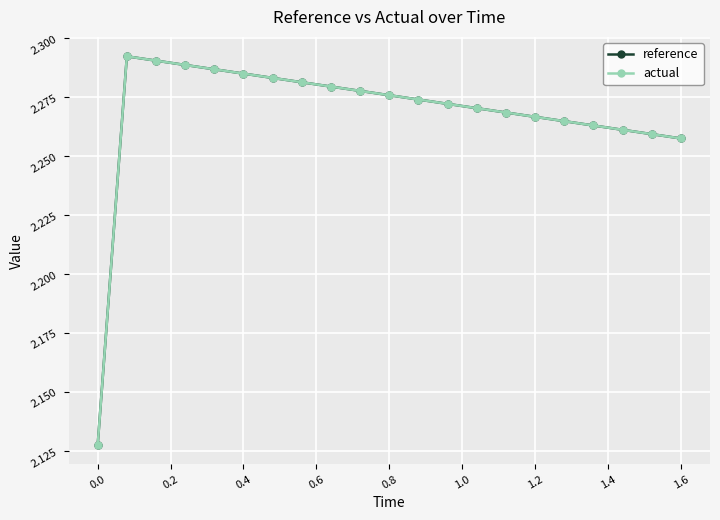

Count the reference values in the range 2 to 3.

21